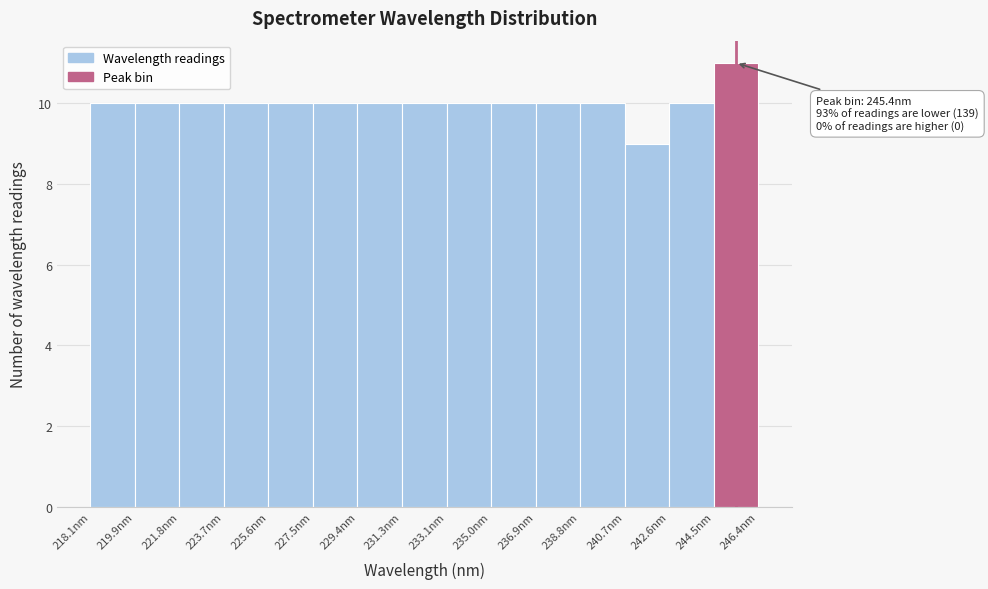

Which range on the x-axis has the tallest bar?

244.4 to 246.4